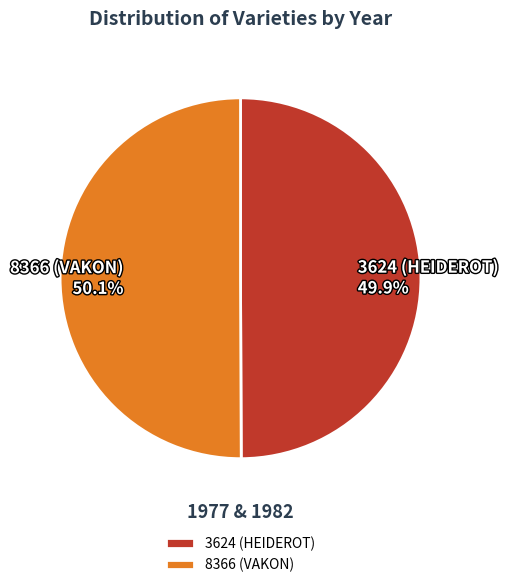

Approximately how many times larger is the value at 3624 (HEIDEROT) compared to 8366 (VAKON)?

1.0